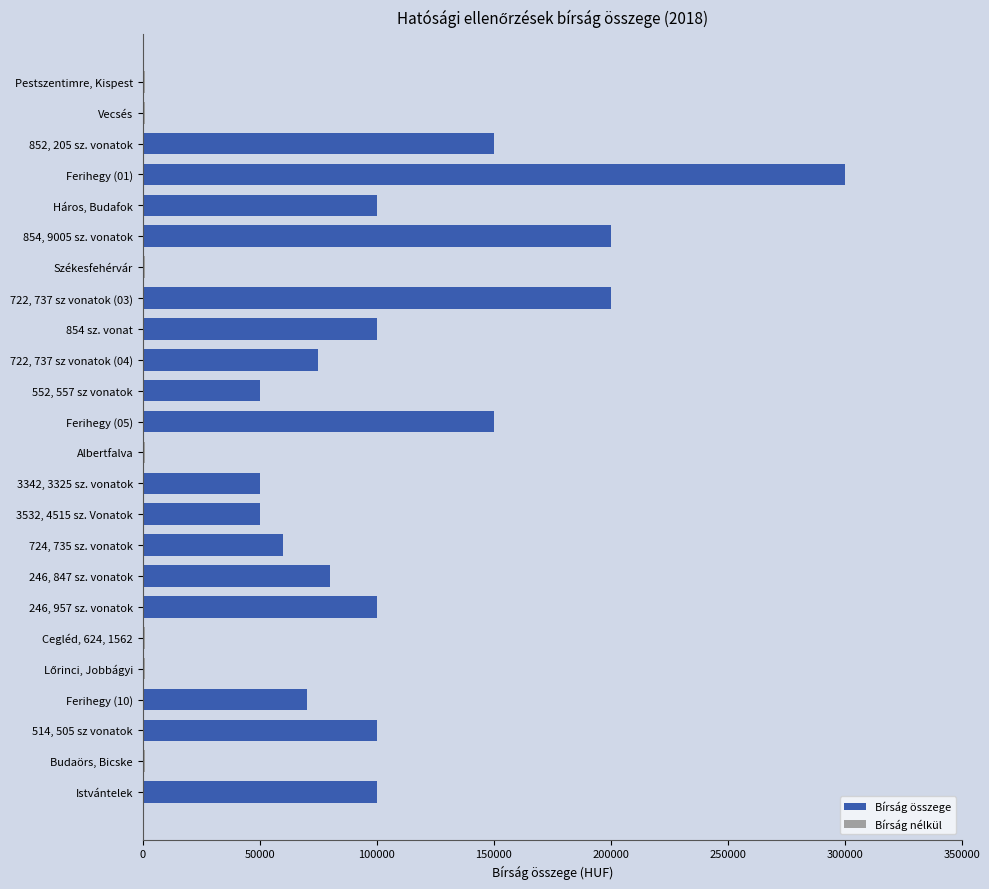

What is the average value?

80625